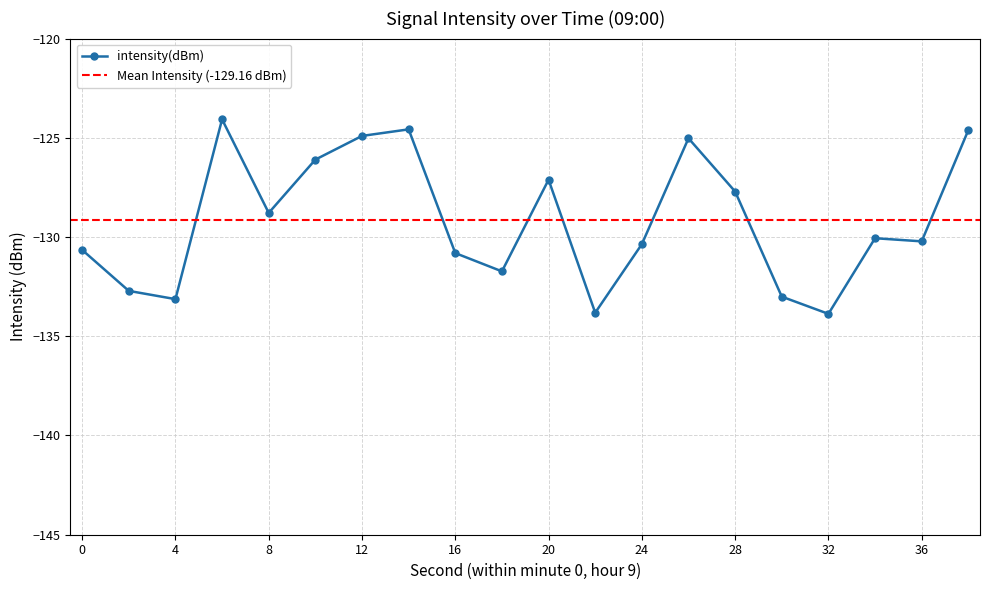

At which label is the value closest to -128?

28